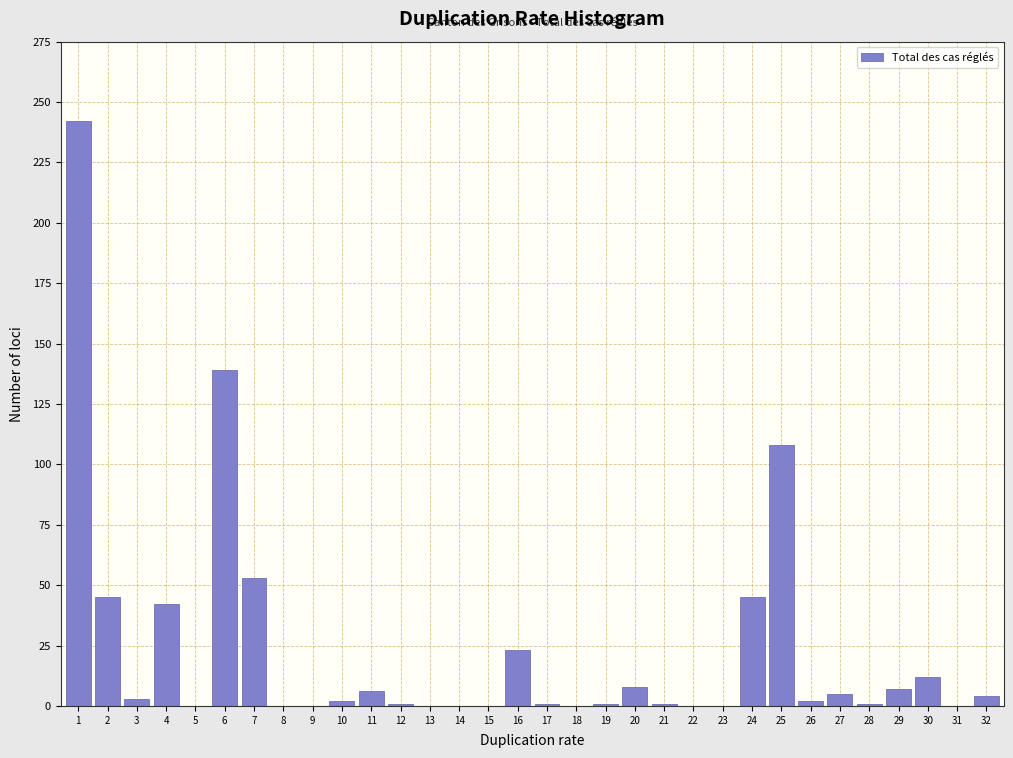

What is the sum of all values?

751